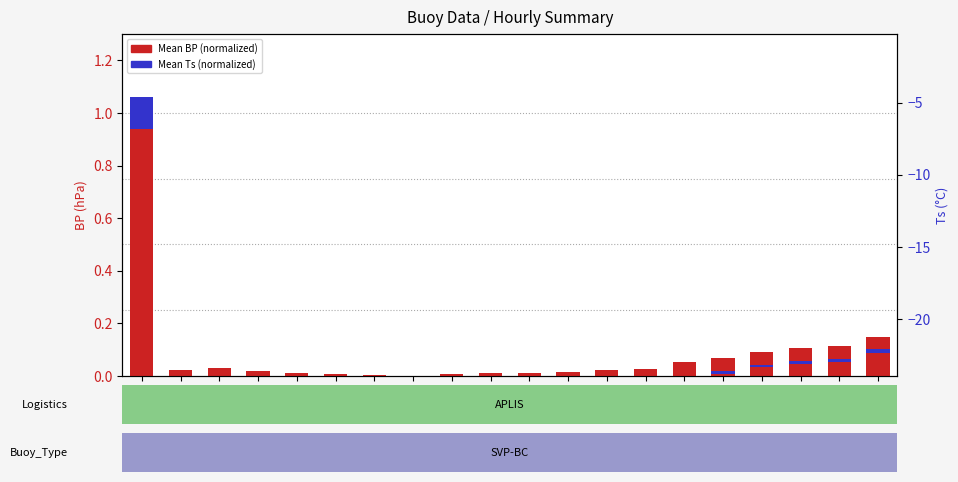

List the series in order of their peak value, lowest first.

Mean Ts (normalized), Mean BP (normalized)